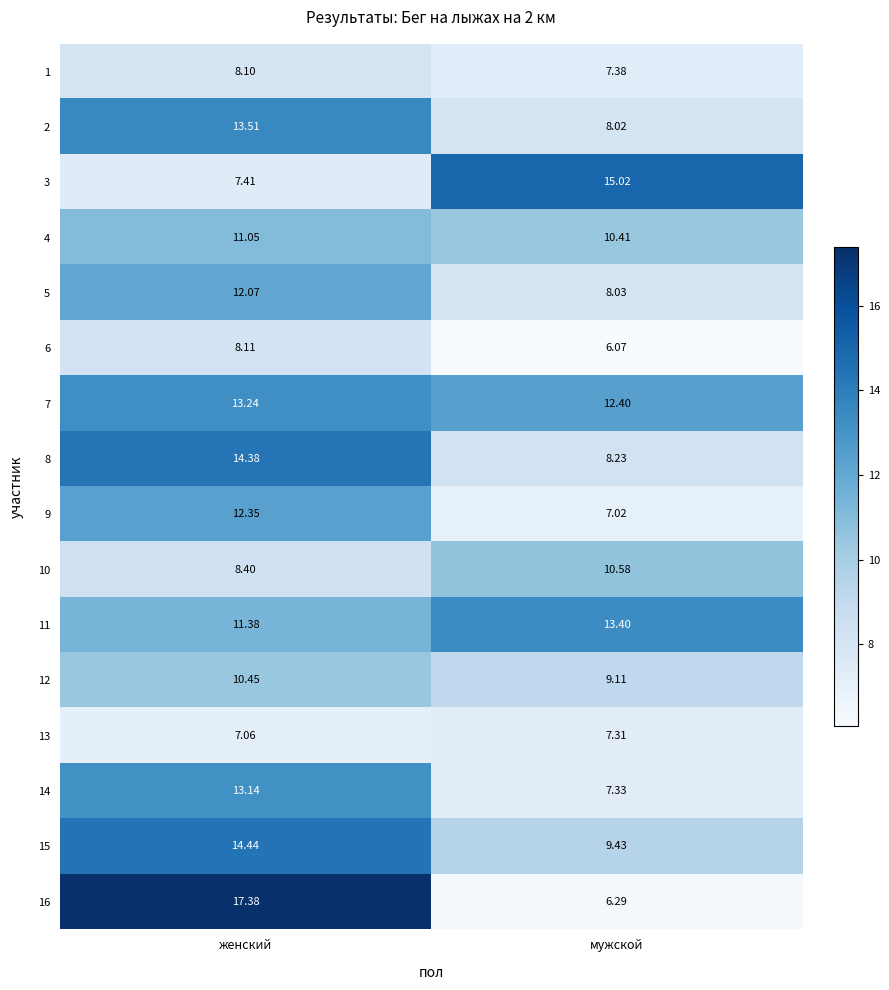

At which category does the chart reach its minimum across all series?

мужской